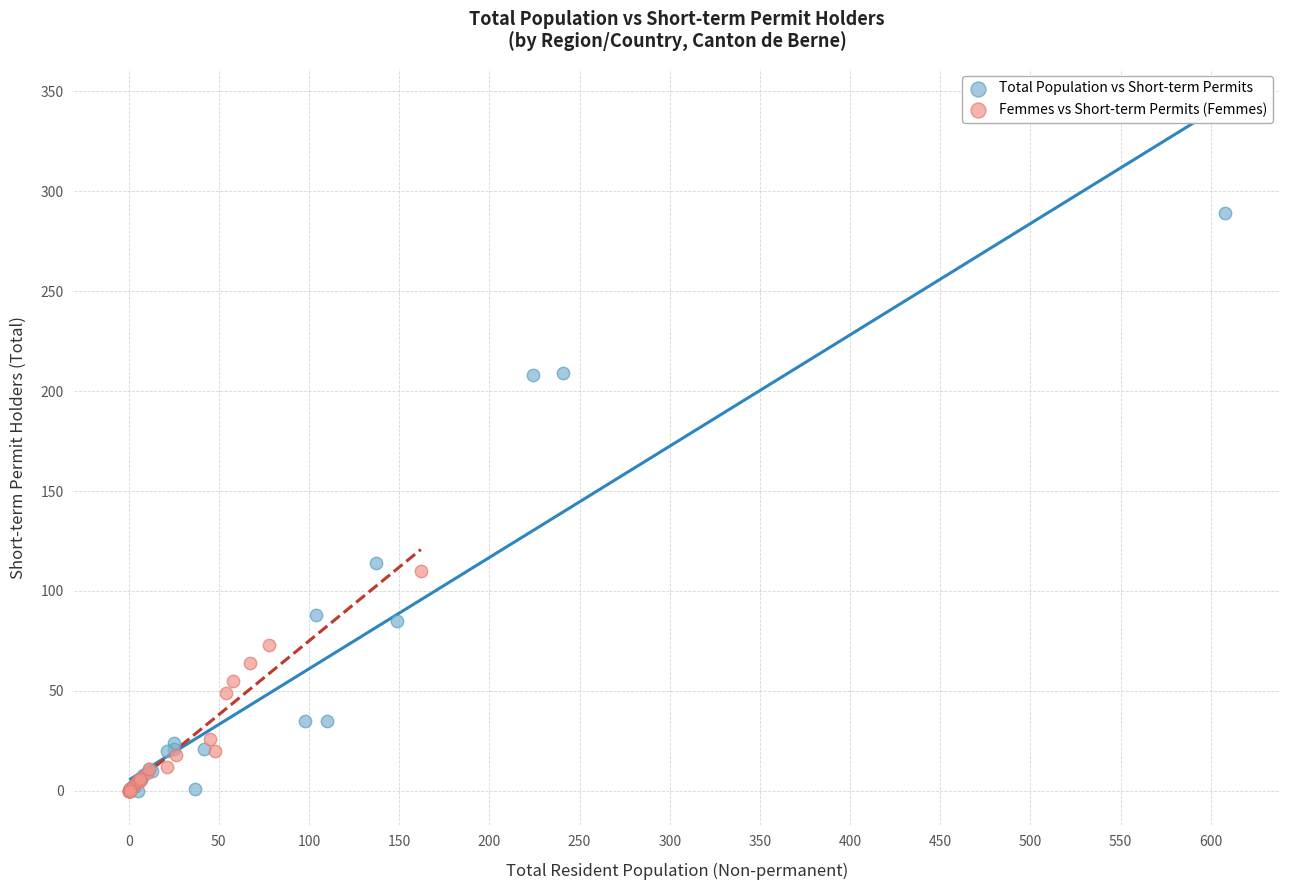

Which series has the largest Y range (max minus min)?

Total Population vs Short-term Permits